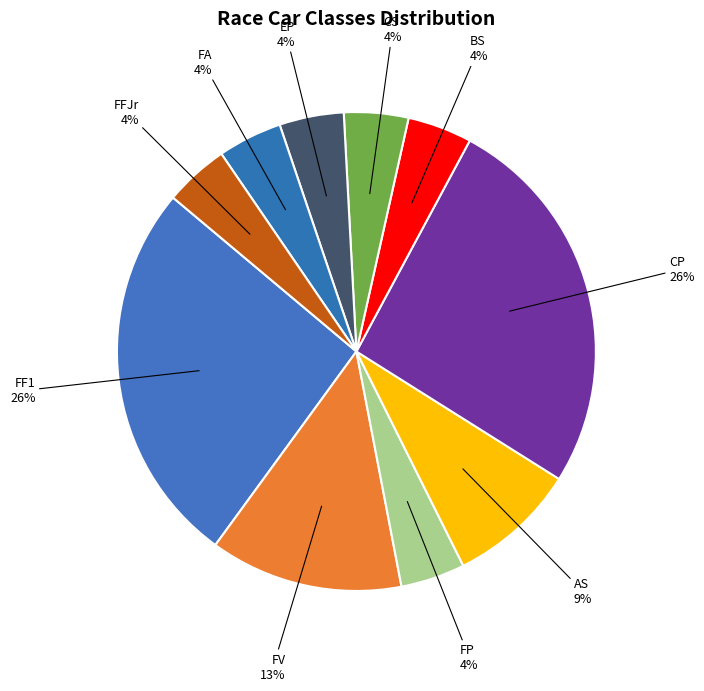

Is FP the majority of the pie?

No